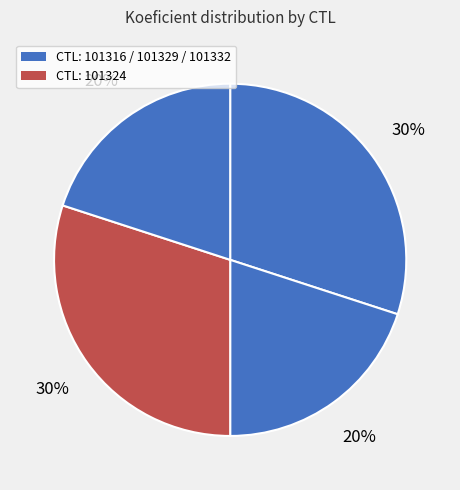

How many segments does this pie chart have?

4